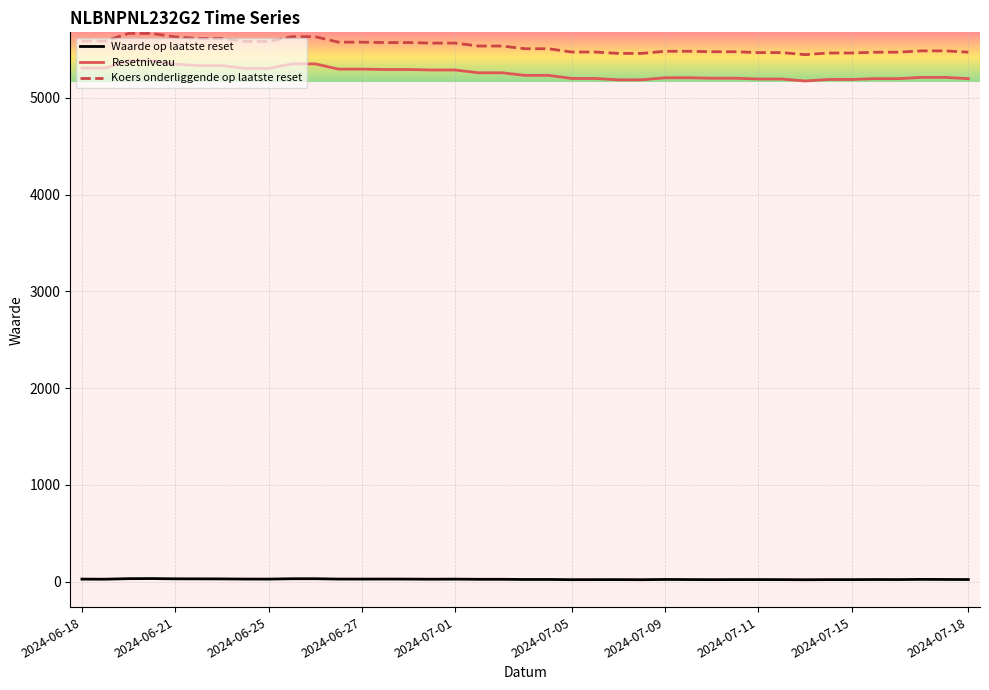

True or false: Waarde op laatste reset and Koers onderliggende op laatste reset cross at least once.

False